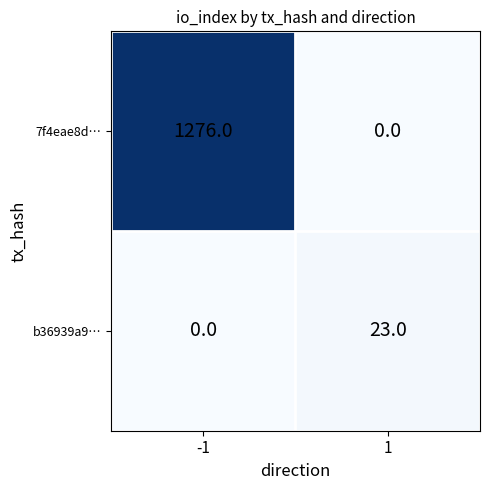

Reading left to right, what are all the values shown in this chart?

7f4eae8d…: 1276	0
b36939a9…: 0	23